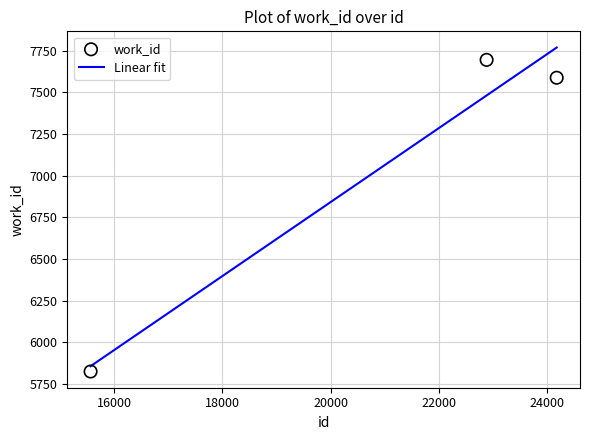

What is the ratio of the value at 24172 to the value at 22878?

1.0